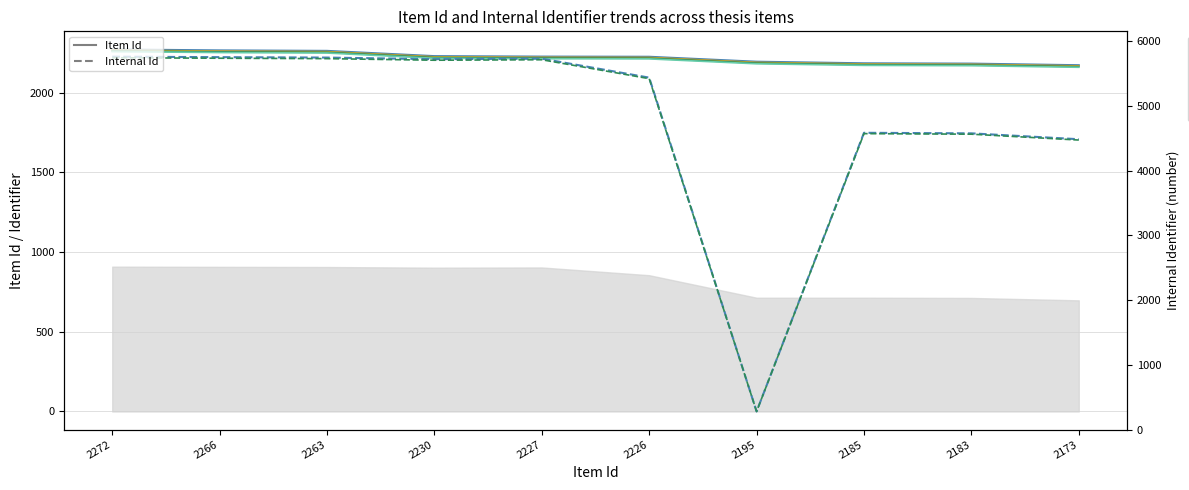

What is the approximate value of Item Id (offset 1) at 2183?

2178.6